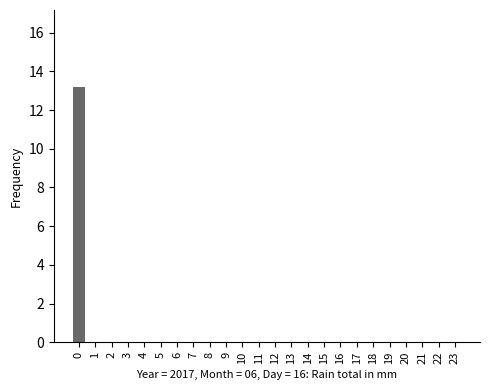

The chart shows a value of 6.0 at 14. True or false?

False